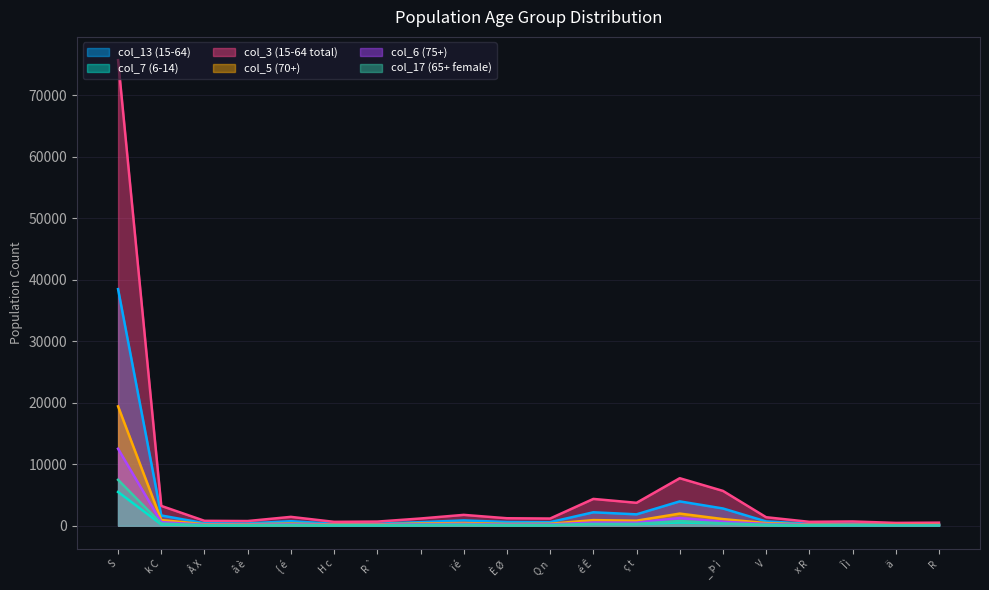

How many values in the col_6 (75+) series exceed 224?

9